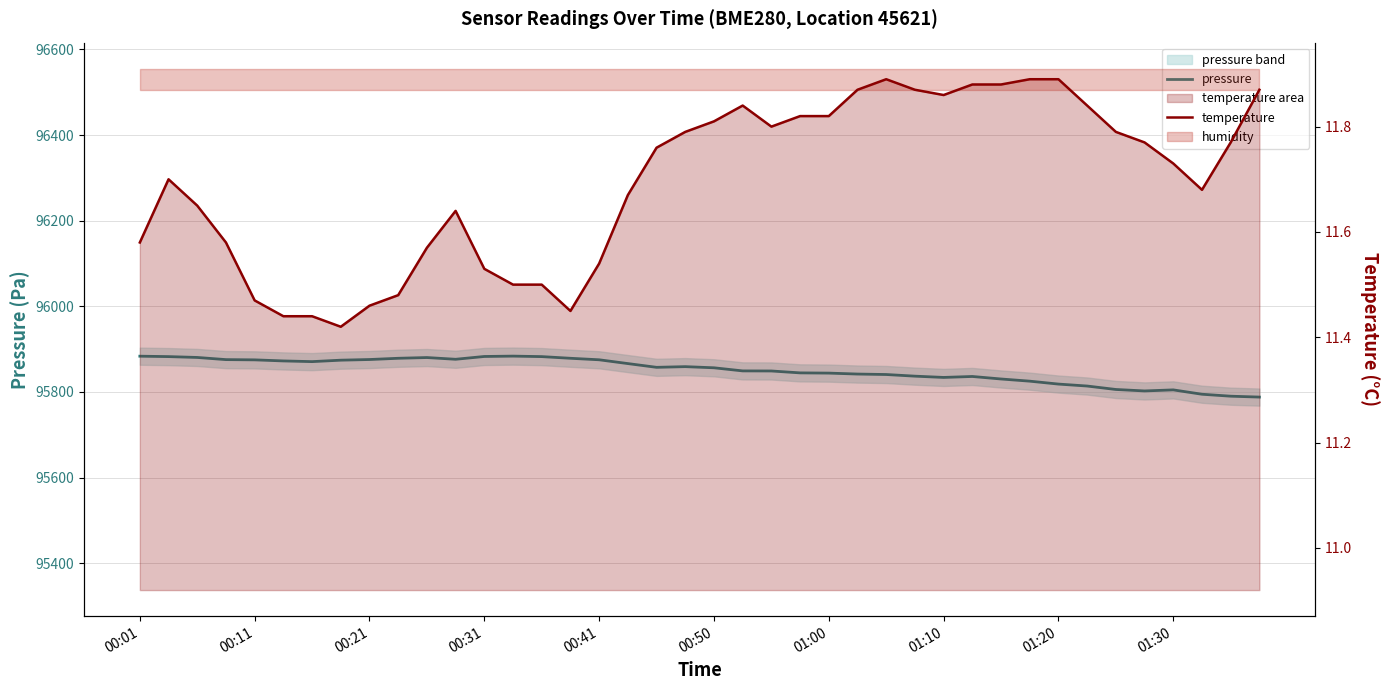

Which series has the largest total across all categories?

pressure